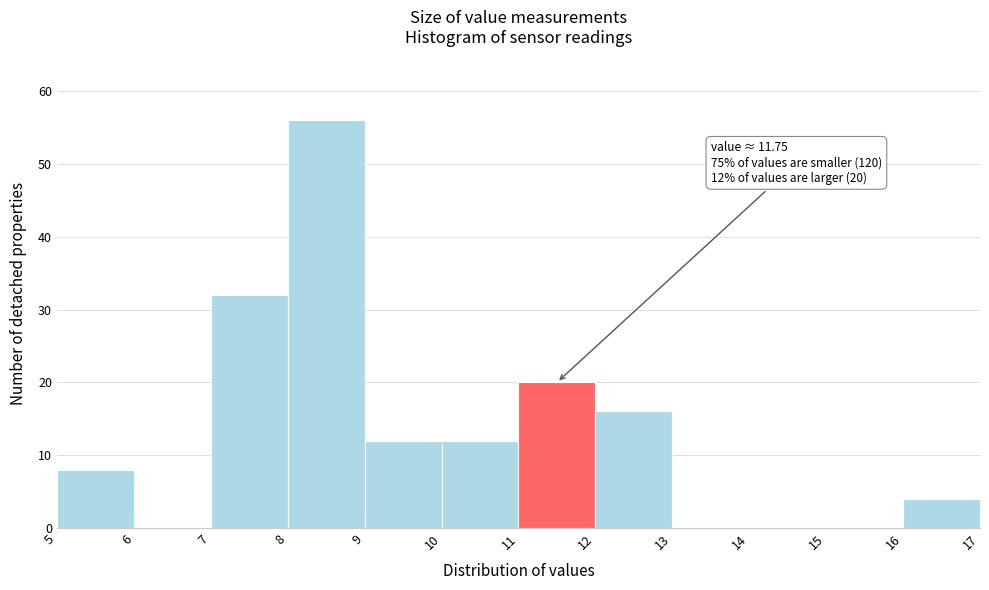

Over which range of the x-axis is the bar tallest?

8 to 9